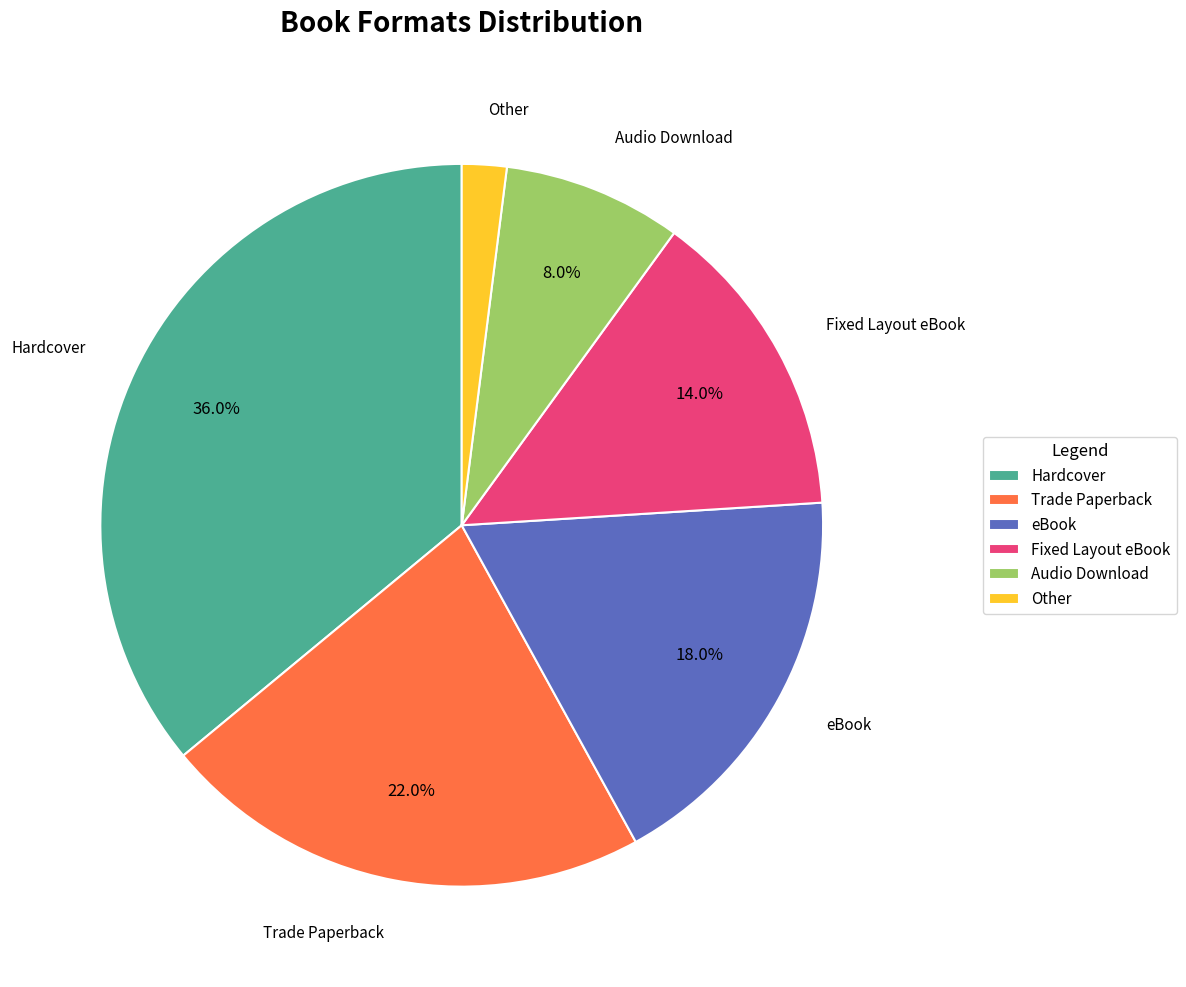

What is the smallest slice in the pie chart?

Other